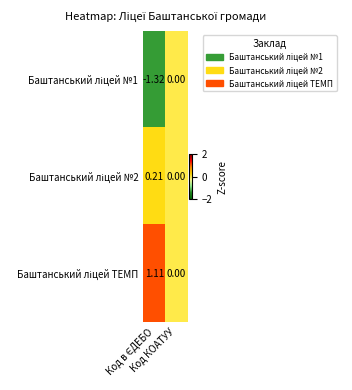

How many categories are shown in the chart?

2